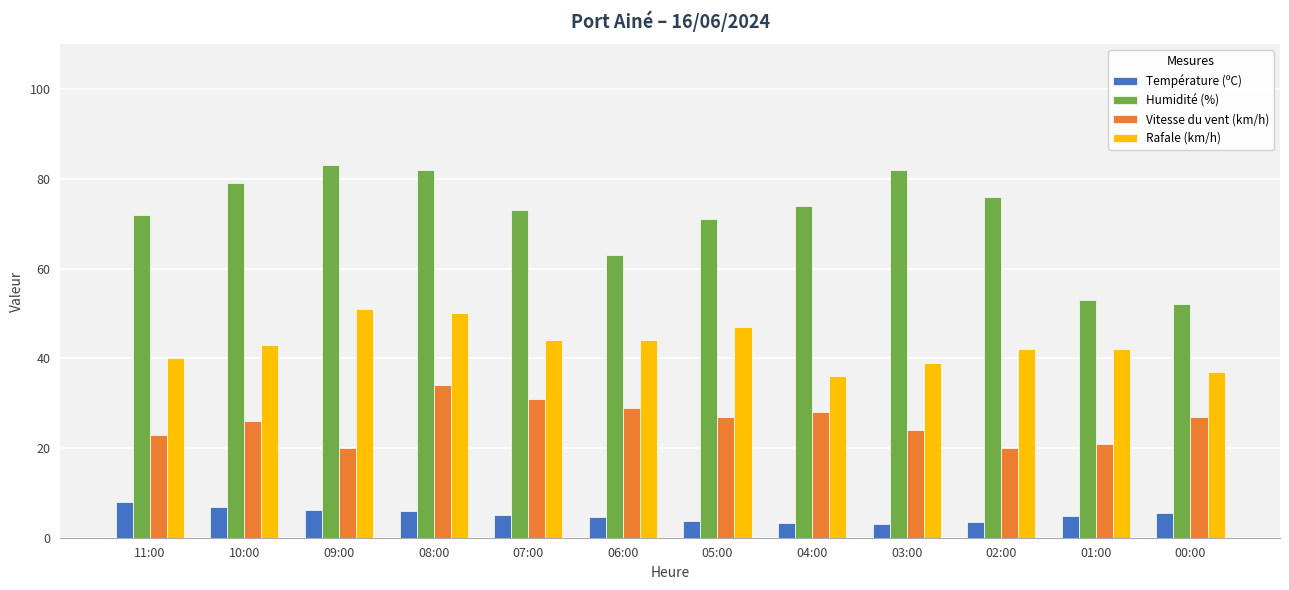

How many data points does each series have?

12